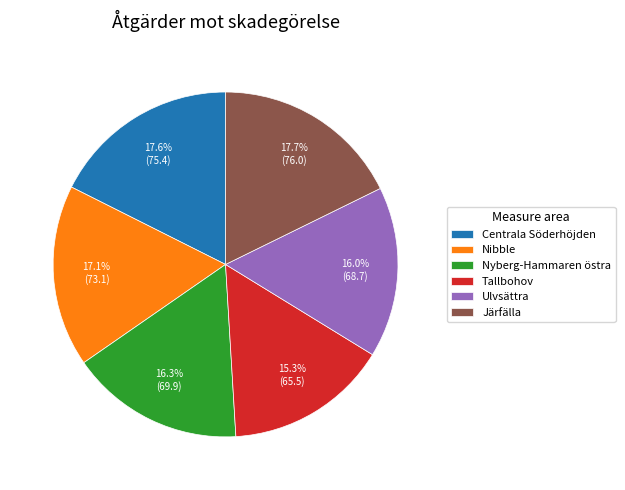

The Ulvsättra slice represents 6% of the pie. True or false?

False